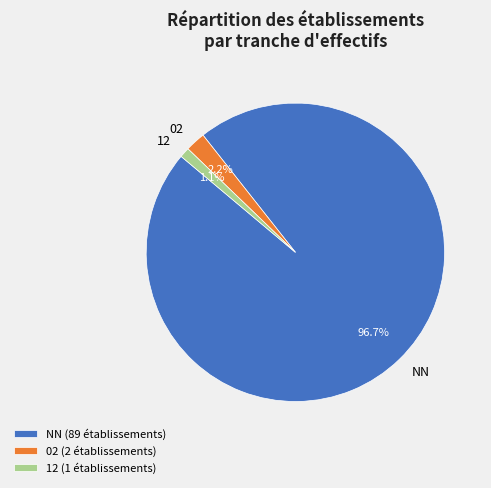

How many slices are in this pie chart?

3